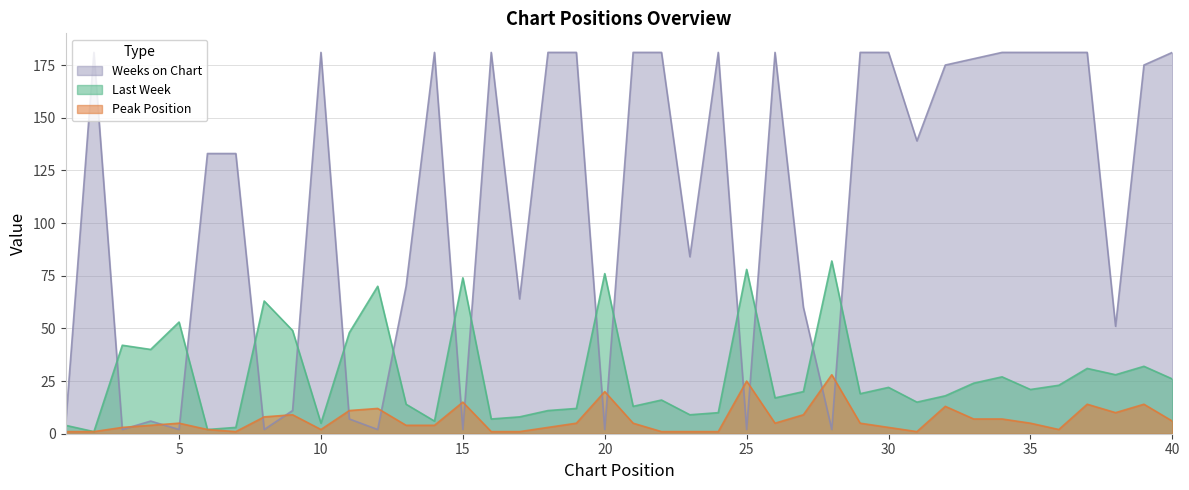

At which label does Last Week reach its minimum?

2